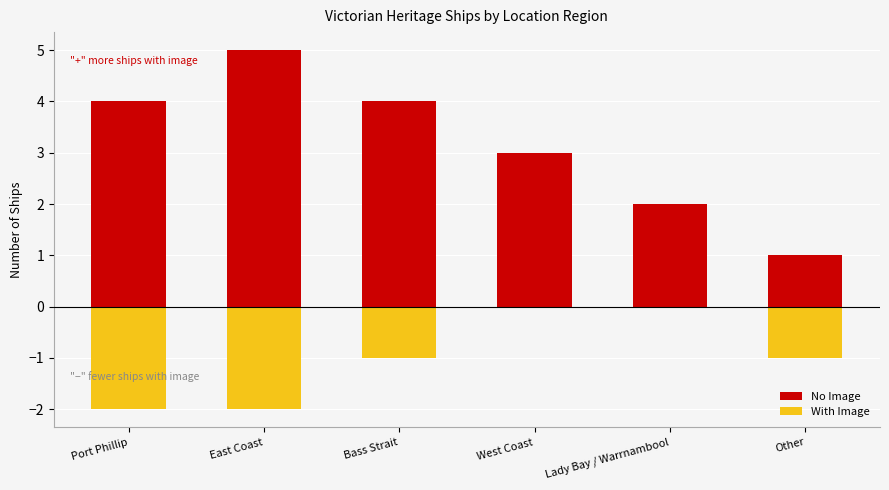

Reading left to right, transcribe all the data shown in this chart.

No Image: Port Phillip=4	East Coast=5	Bass Strait=4	West Coast=3	Lady Bay / Warrnambool=2	Other=1
With Image: Port Phillip=-2	East Coast=-2	Bass Strait=-1	West Coast=0	Lady Bay / Warrnambool=0	Other=-1